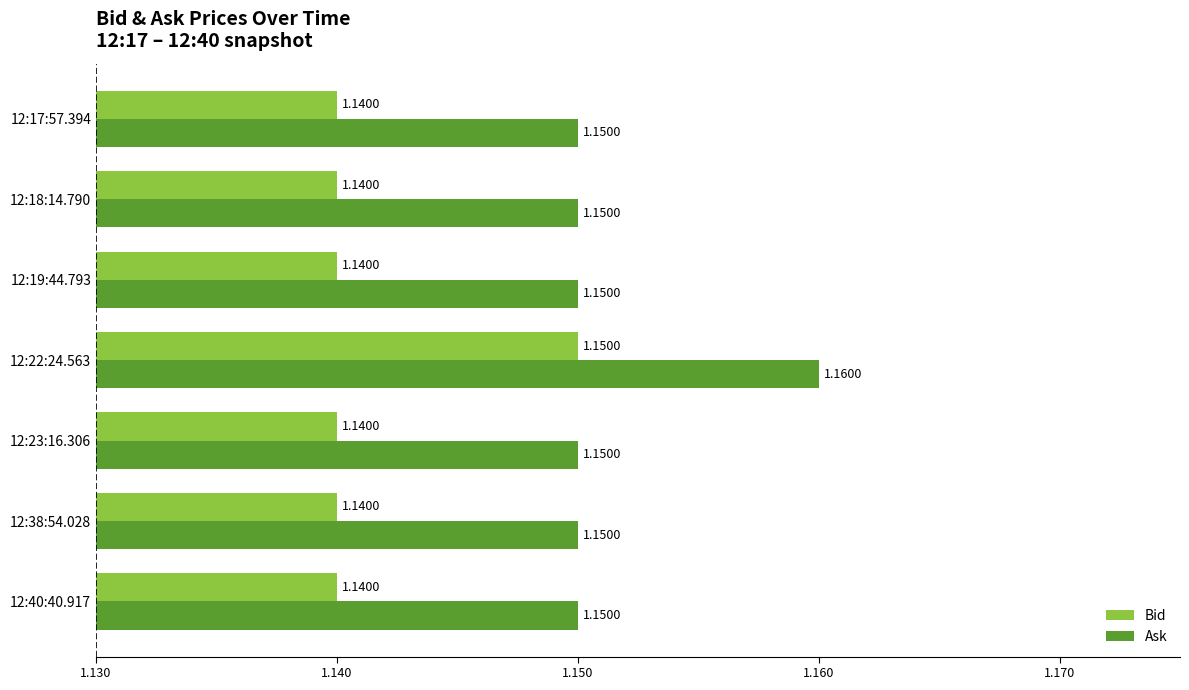

Which series has the largest total across all categories?

Ask